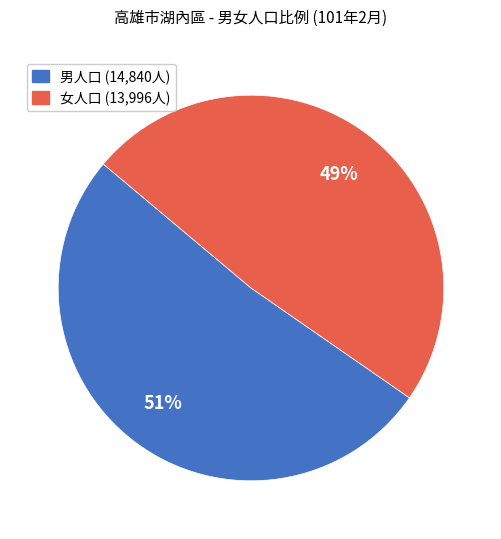

Does any single category account for the majority?

Yes